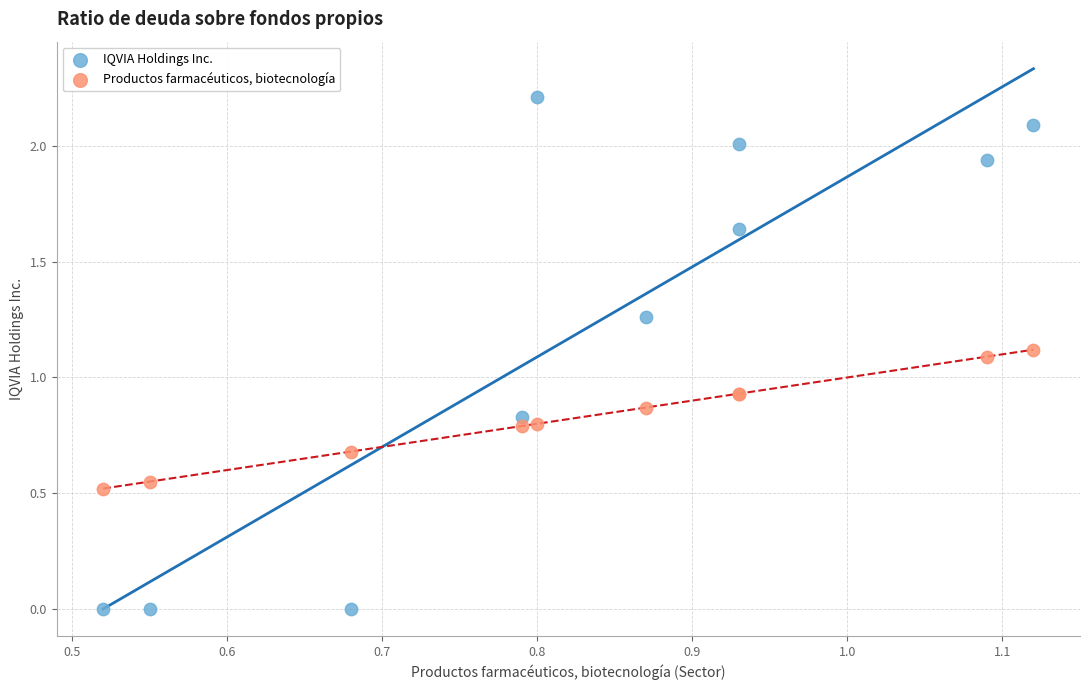

Which series has the largest Y range (max minus min)?

IQVIA Holdings Inc.